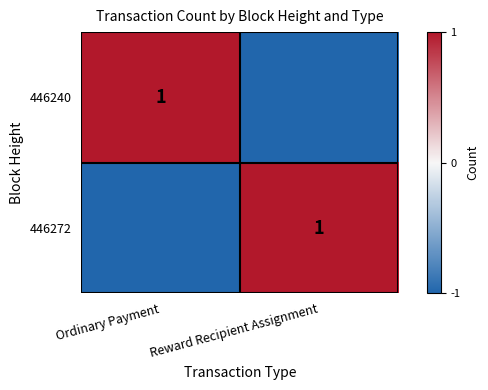

The value of 446272 at Reward Recipient Assignment is 1. True or false?

True